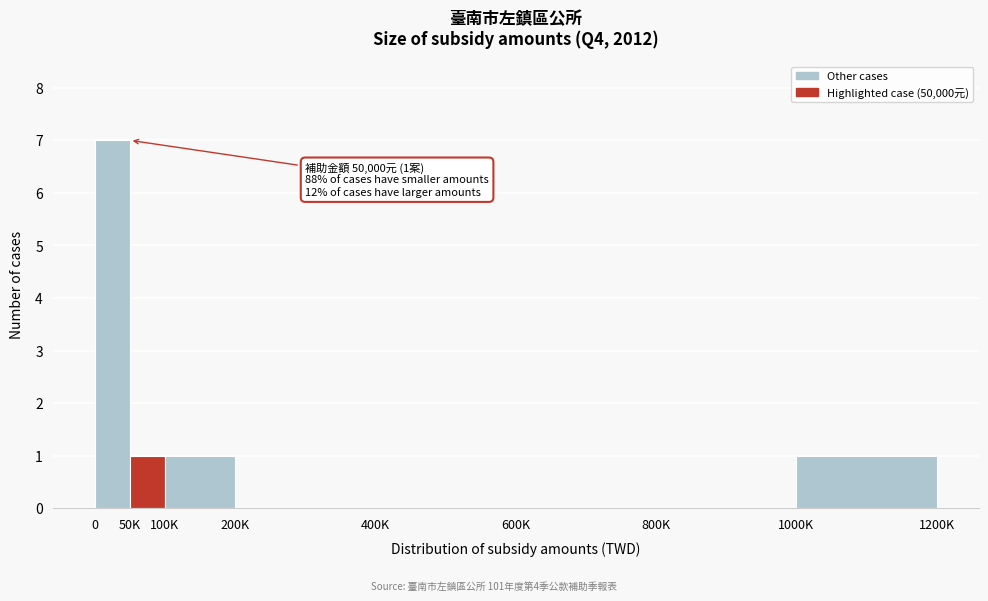

Reading right to left, what are all the values shown in this chart?

1000K=1	800K=0	600K=0	400K=0	200K=0	100K=1	50K=1	0=7